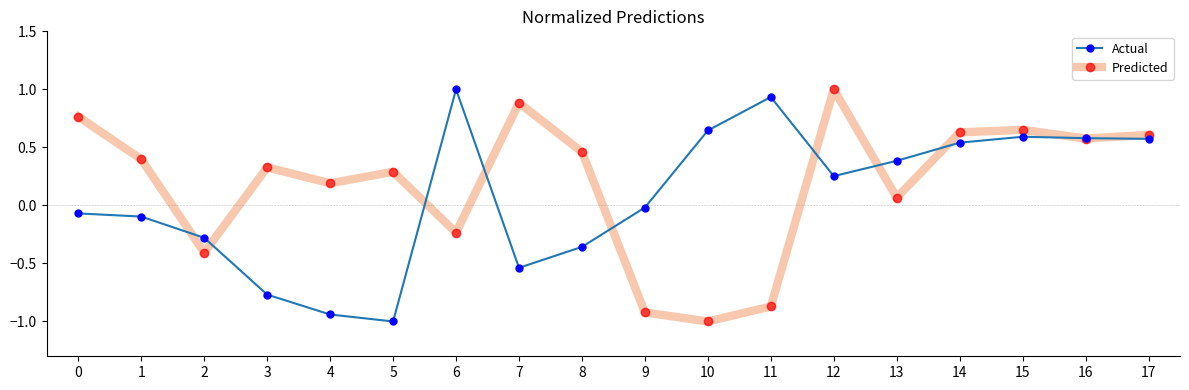

Which series changed the most between 3 and 6?

Actual